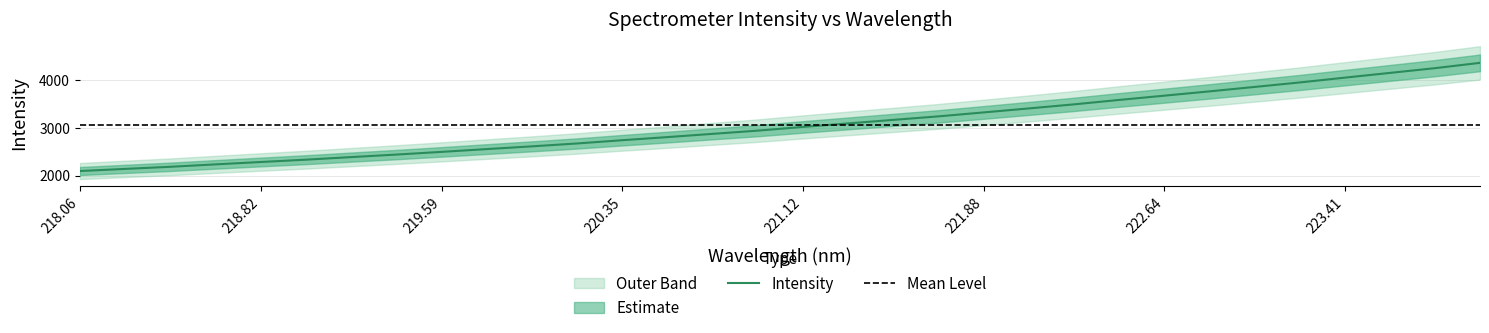

Is this an area chart (filled region under the line)?

No